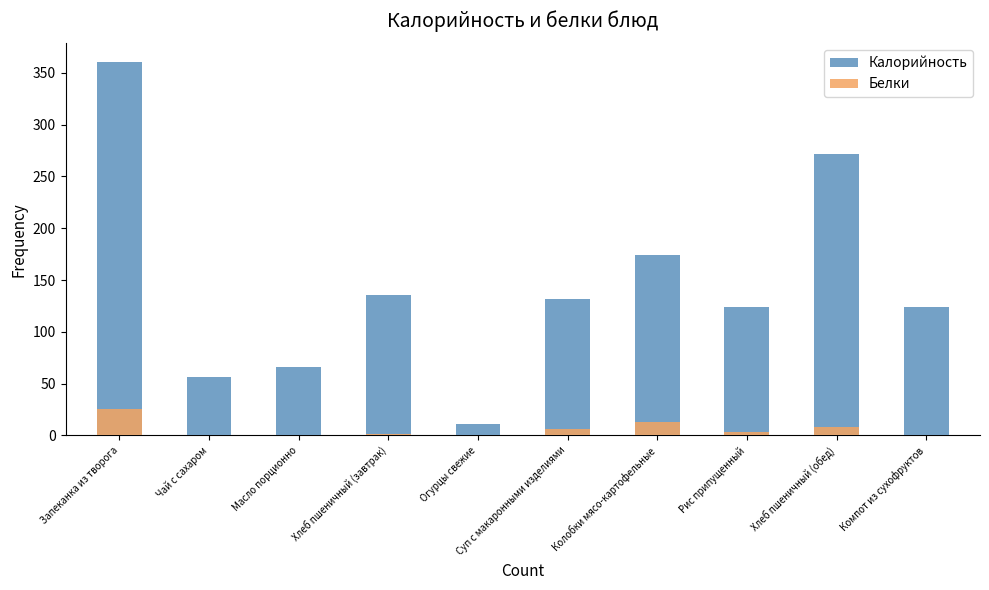

Where does the Калорийность series first go above 132?

Запеканка из творога